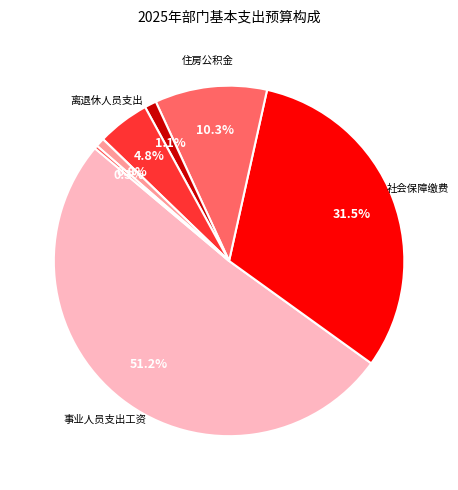

How many slices are in this pie chart?

7